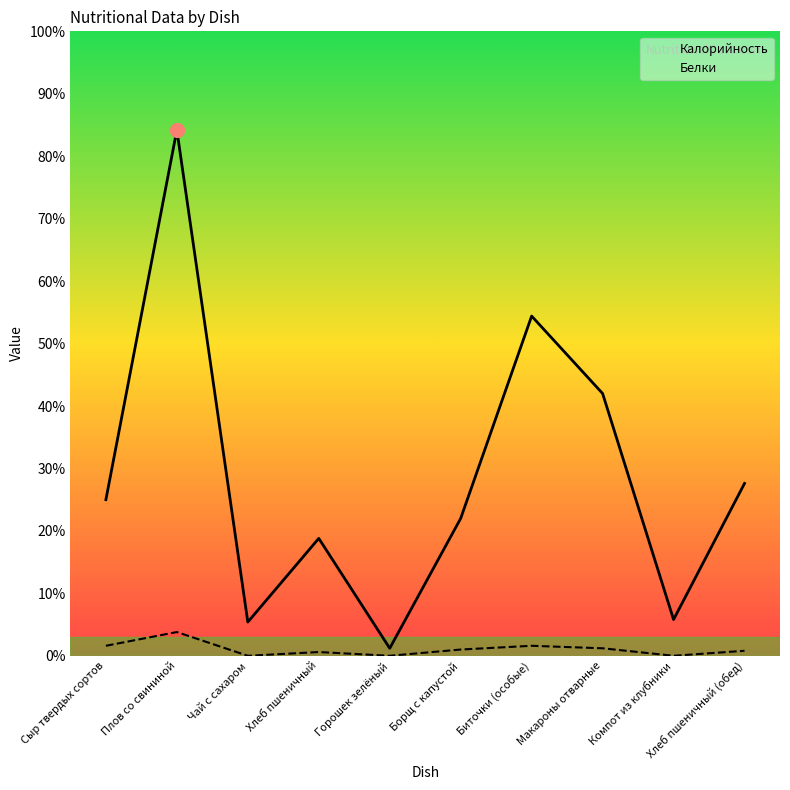

Is this an area chart (filled region under the line)?

No